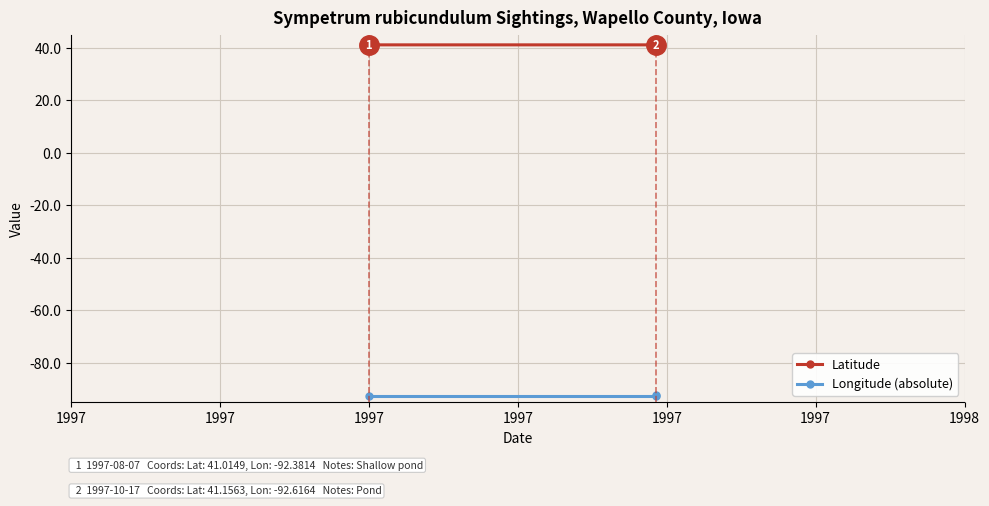

What value does the Longitude (absolute) series have at 1997?

-92.6